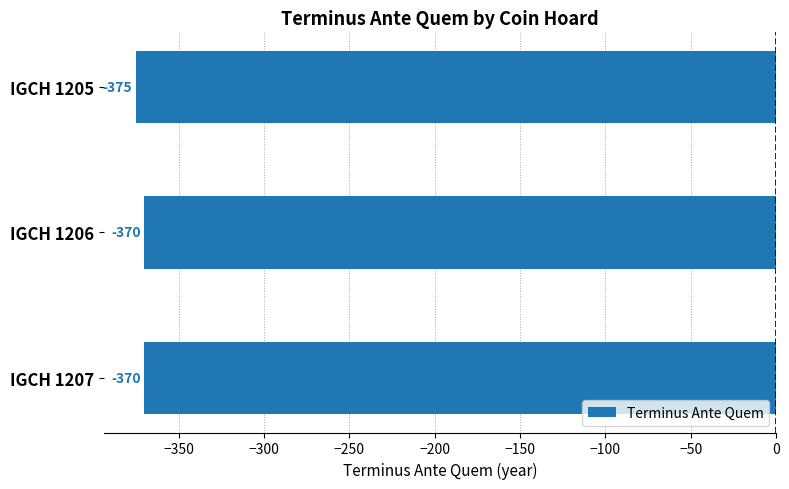

Does the chart contain stacked bars?

No